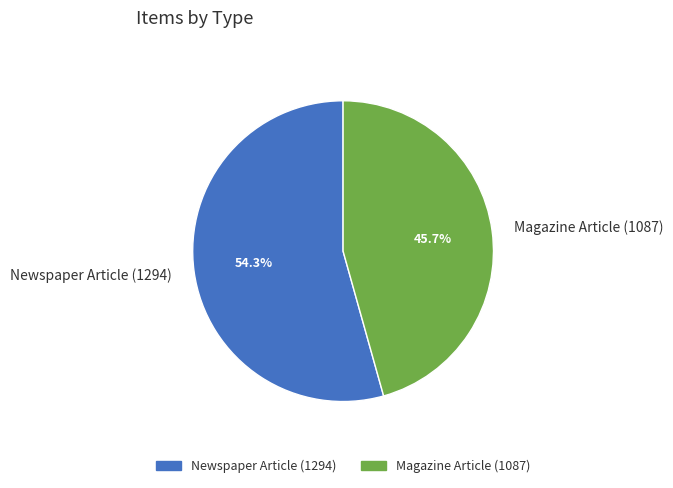

Which category has the biggest portion of the pie?

Newspaper Article (1294)